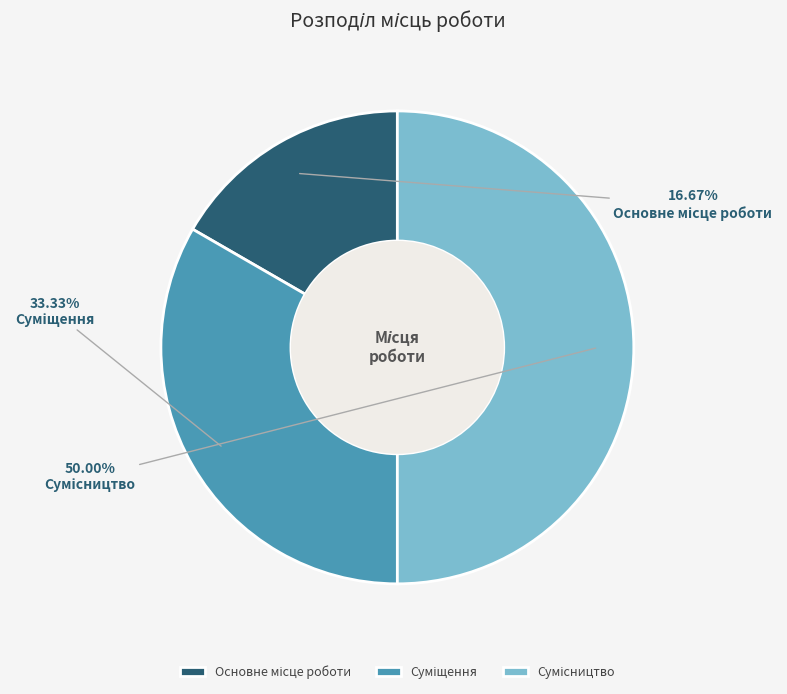

What portion of the pie excludes Сумісництво?

50.0%